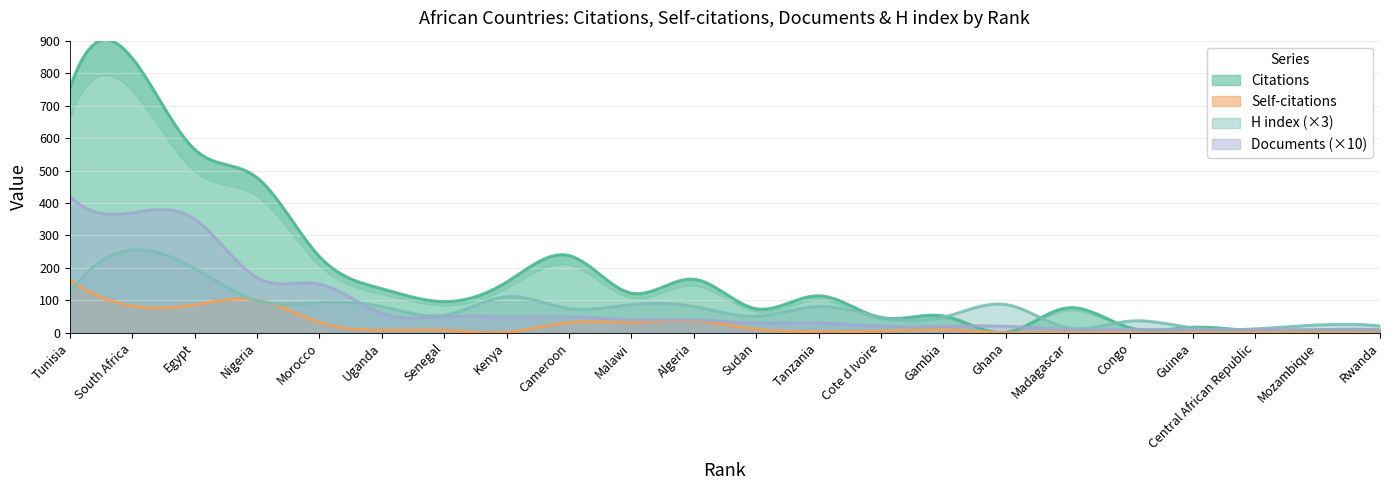

Reading left to right, extract all data points from this chart.

Citations: 1=753	2=846	3=565	4=478	5=235	6=136	7=96	8=156	9=238	10=122	11=165	12=74	13=114	14=47	15=52	16=1	17=77	18=15	19=17	20=5	21=8	22=7
Self-citations: 1=164	2=83	3=86	4=101	5=32	6=8	7=8	8=2	9=32	10=32	11=37	12=11	13=4	14=5	15=9	16=0	17=3	18=0	19=0	20=1	21=1	22=0
Documents: 1=42	2=37	3=35	4=17	5=15	6=6	7=5	8=5	9=5	10=4	11=4	12=3	13=3	14=2	15=2	16=2	17=1	18=1	19=1	20=1	21=1	22=1
H index: 1=41	2=85	3=66	4=33	5=31	6=27	7=18	8=37	9=25	10=29	11=27	12=17	13=27	14=16	15=16	16=29	17=5	18=12	19=5	20=4	21=8	22=7